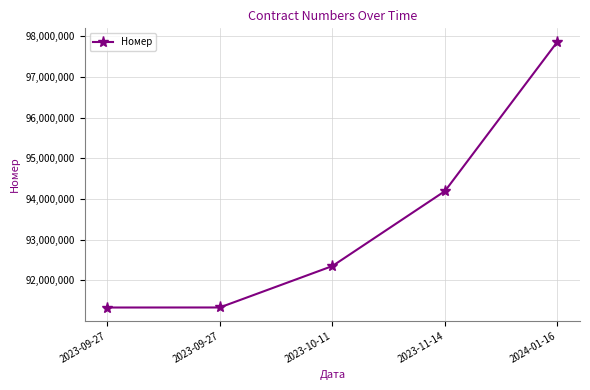

Is this an area chart (filled region under the line)?

No